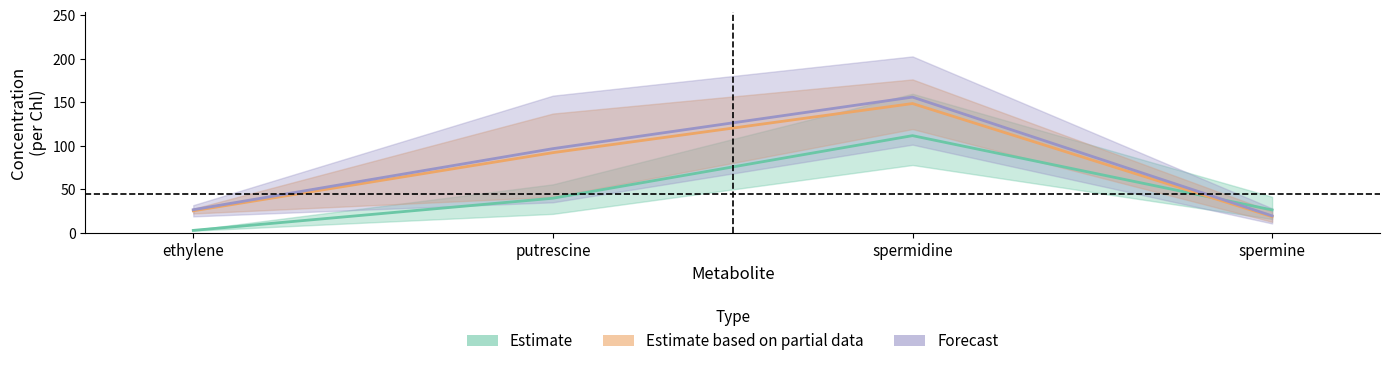

How many interior local peaks does the Estimate based on partial data series have?

1